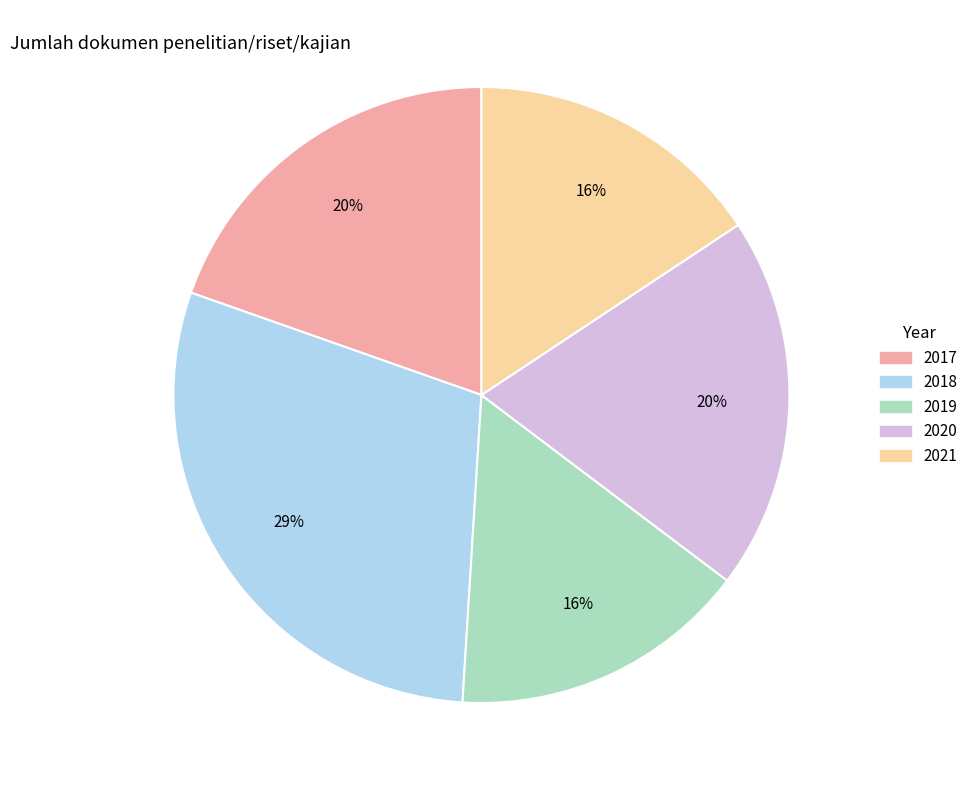

To the nearest percent, what portion does 2021 represent?

16%